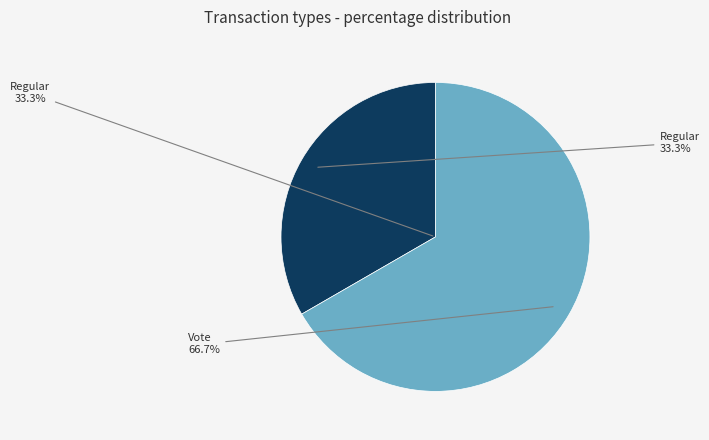

Which category has the biggest portion of the pie?

Vote